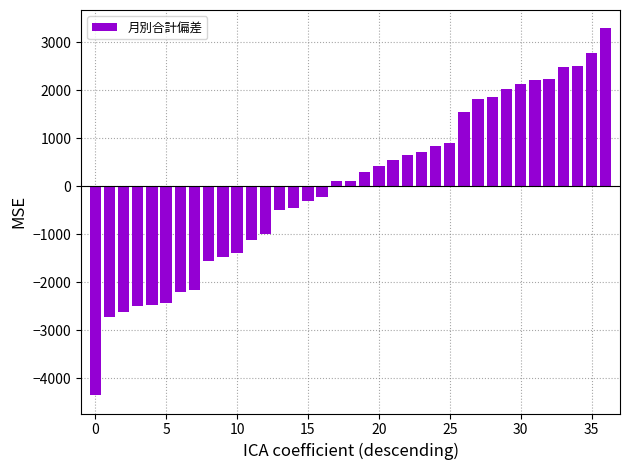

What is the difference between the maximum and minimum values?

7641.0